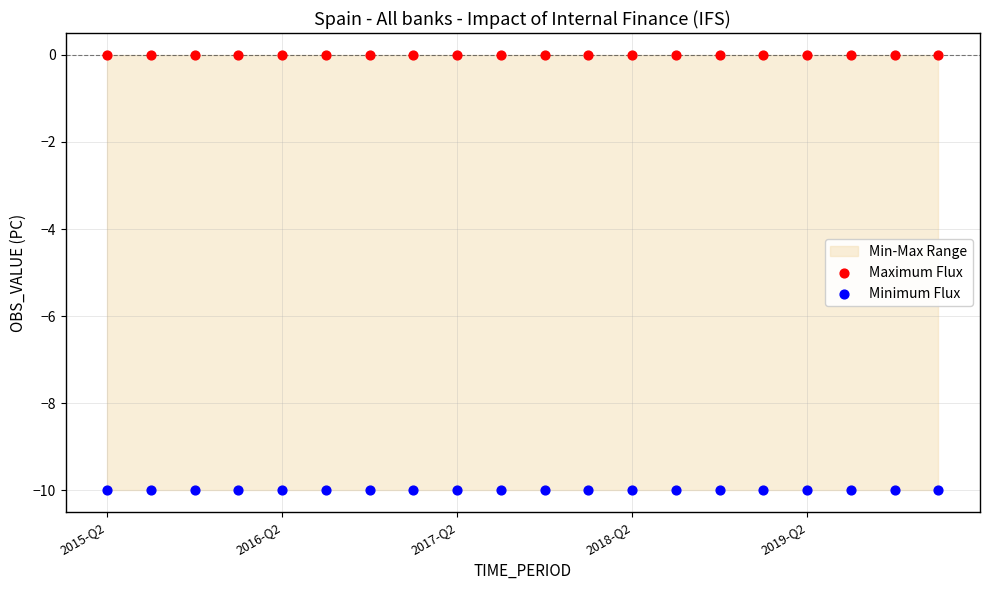

Which series reaches the minimum Y coordinate?

Minimum Flux